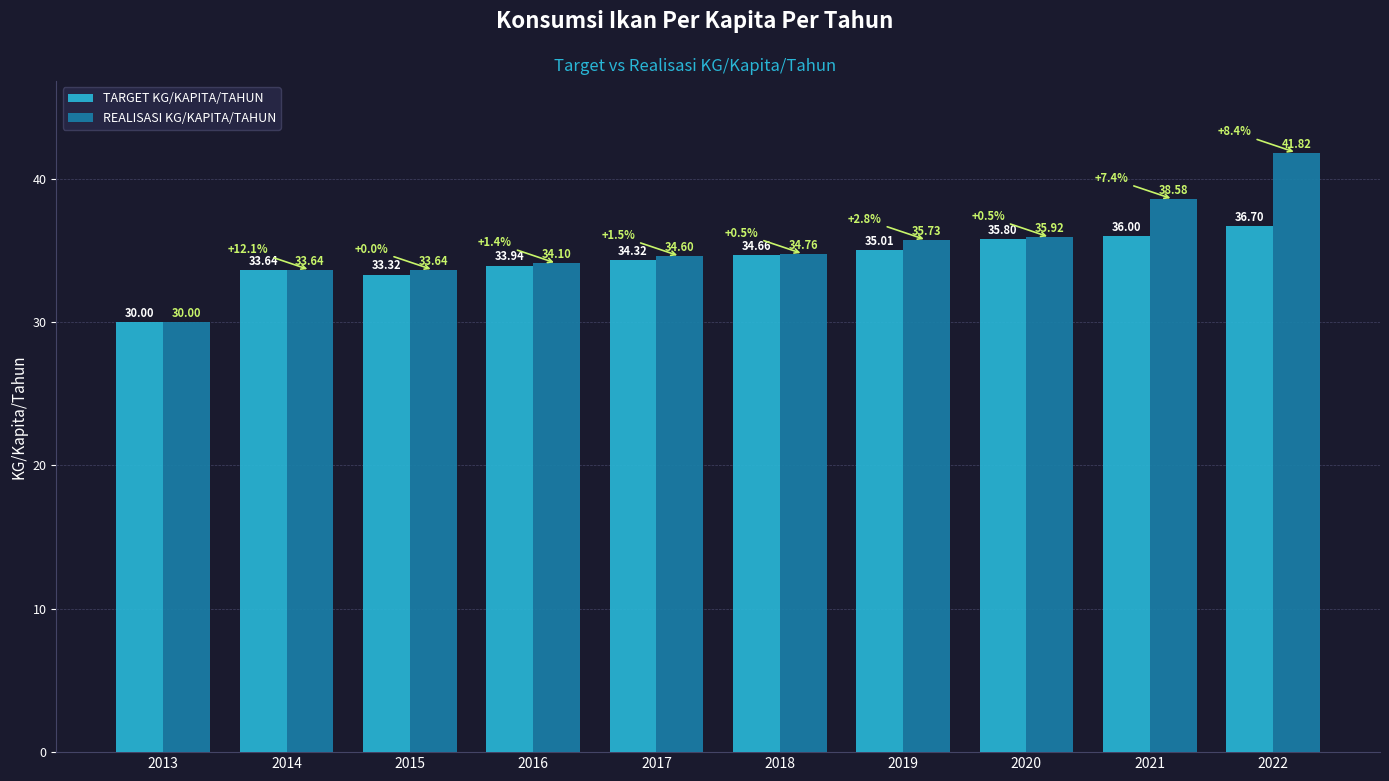

How many values in the REALISASI KG/KAPITA/TAHUN series are below 34?

3